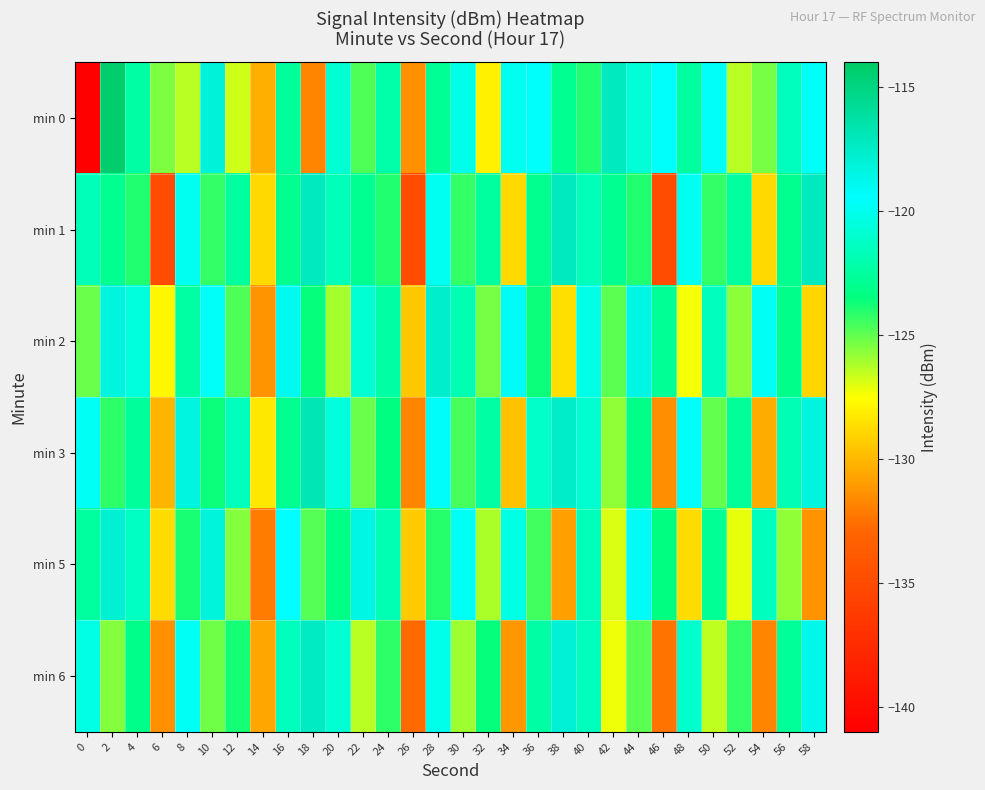

Reading left to right, transcribe all the data shown in this chart.

min 0: 0=-141.0	2=-114.3	4=-122.3	6=-125.4	8=-126.4	10=-118.0	12=-126.7	14=-130.2	16=-122.6	18=-131.8	20=-120.8	22=-124.7	24=-122.2	26=-131.4	28=-122.8	30=-120.1	32=-128.0	34=-119.8	36=-119.5	38=-122.9	40=-124.0	42=-117.3	44=-120.7	46=-119.5	48=-122.5	50=-119.7	52=-126.4	54=-125.4	56=-121.4	58=-119.7
min 1: 0=-121.6	2=-122.9	4=-124.0	6=-135.0	8=-119.8	10=-124.3	12=-122.5	14=-128.8	16=-123.1	18=-117.2	20=-121.6	22=-122.9	24=-124.0	26=-135.0	28=-119.8	30=-124.3	32=-122.5	34=-128.8	36=-123.1	38=-117.2	40=-121.6	42=-122.9	44=-124.0	46=-135.0	48=-119.8	50=-124.3	52=-122.5	54=-128.8	56=-123.1	58=-117.2
min 2: 0=-125.1	2=-118.3	4=-120.5	6=-127.8	8=-122.4	10=-119.6	12=-124.7	14=-131.2	16=-118.9	18=-123.5	20=-126.1	22=-120.8	24=-122.3	26=-129.4	28=-117.6	30=-121.9	32=-125.3	34=-119.1	36=-123.7	38=-128.6	40=-120.2	42=-124.9	44=-118.5	46=-122.8	48=-127.3	50=-121.4	52=-125.7	54=-119.8	56=-123.1	58=-128.9
min 3: 0=-119.8	2=-124.2	4=-122.6	6=-130.1	8=-118.4	10=-123.7	12=-121.5	14=-128.3	16=-122.9	18=-116.8	20=-120.5	22=-125.1	24=-123.4	26=-131.8	28=-119.2	30=-124.6	32=-122.3	34=-129.7	36=-121.1	38=-117.5	40=-120.9	42=-125.8	44=-123.2	46=-131.5	48=-119.6	50=-125.0	52=-122.7	54=-130.4	56=-121.8	58=-118.3
min 5: 0=-122.5	2=-117.8	4=-121.3	6=-128.7	8=-123.9	10=-118.2	12=-125.6	14=-132.1	16=-119.4	18=-124.8	20=-123.2	22=-118.5	24=-121.9	26=-129.3	28=-124.1	30=-119.7	32=-126.2	34=-120.3	36=-124.5	38=-130.8	40=-121.6	42=-126.9	44=-119.1	46=-123.4	48=-128.7	50=-122.8	52=-127.1	54=-121.4	56=-125.8	58=-131.2
min 6: 0=-120.3	2=-125.6	4=-123.1	6=-131.4	8=-119.7	10=-125.2	12=-123.8	14=-130.6	16=-121.4	18=-117.3	20=-120.8	22=-126.4	24=-124.2	26=-132.7	28=-120.1	30=-126.0	32=-123.5	34=-131.1	36=-122.3	38=-118.0	40=-121.5	42=-127.2	44=-124.9	46=-132.4	48=-121.0	50=-126.5	52=-124.3	54=-131.8	56=-122.7	58=-118.7